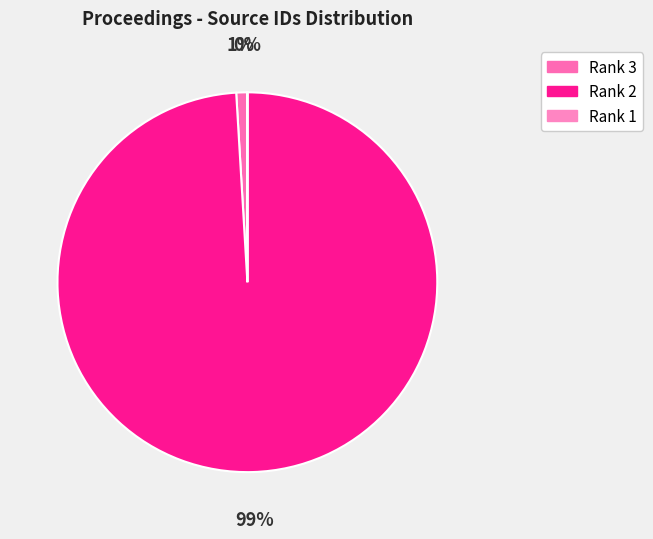

Which slice is the smallest?

Rank 1